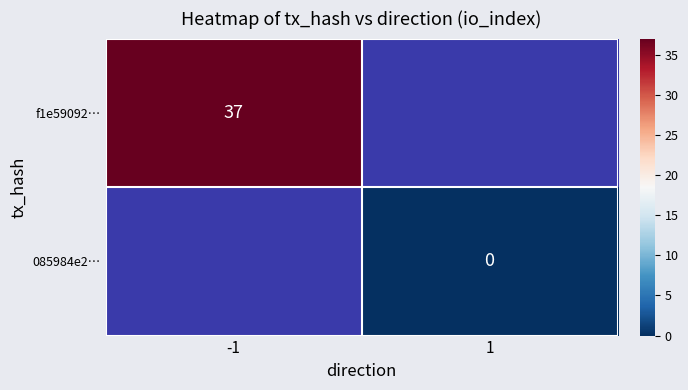

The f1e59092… series shows 37 at -1. True or false?

True